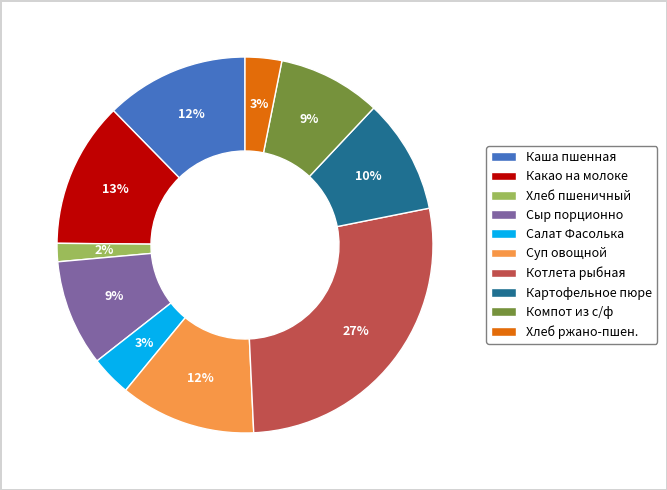

To the nearest percent, what is the combined percentage of Салат Фасолька and Компот из с/ф?

12%